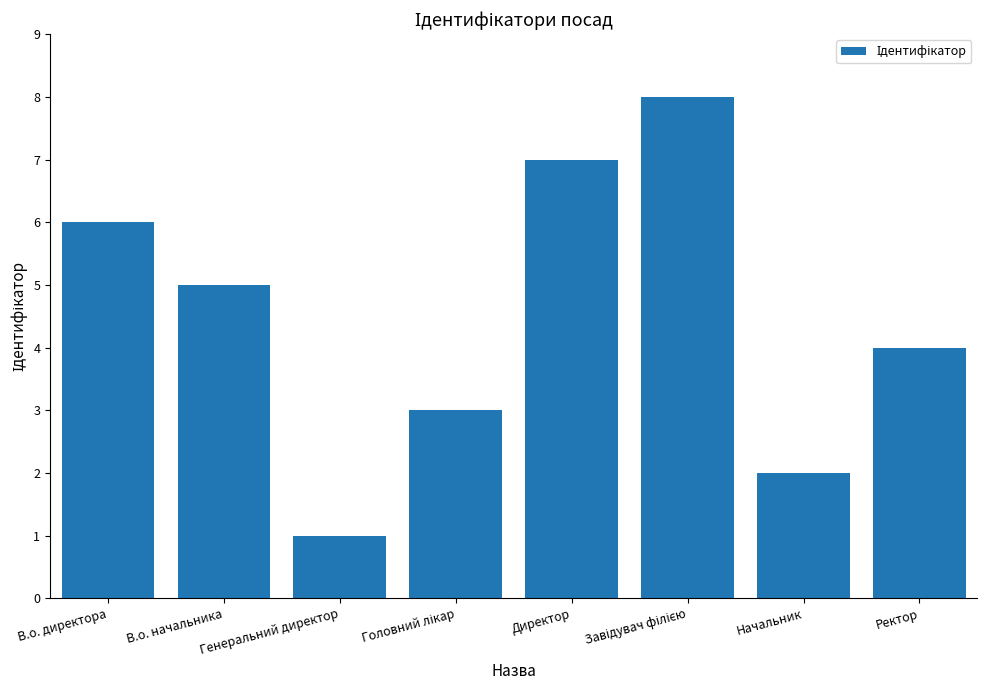

How many values are between 3 and 7?

5